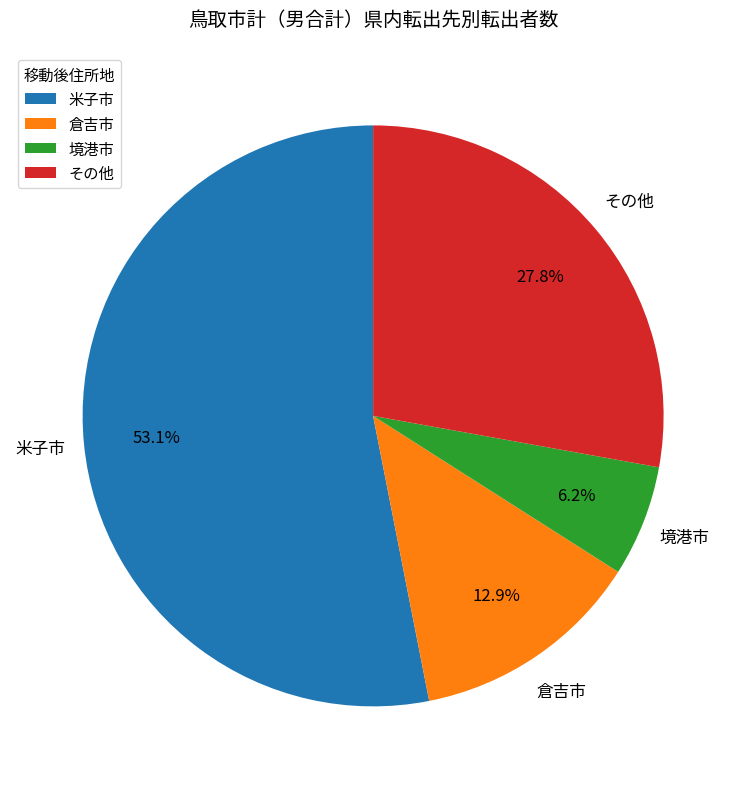

Does any single category account for the majority?

Yes